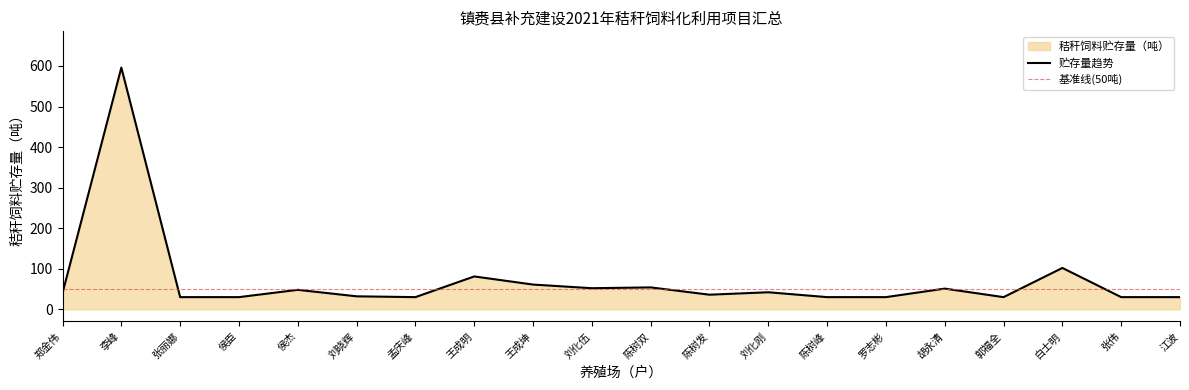

What is the label of the 12th point from the left?

陈树发